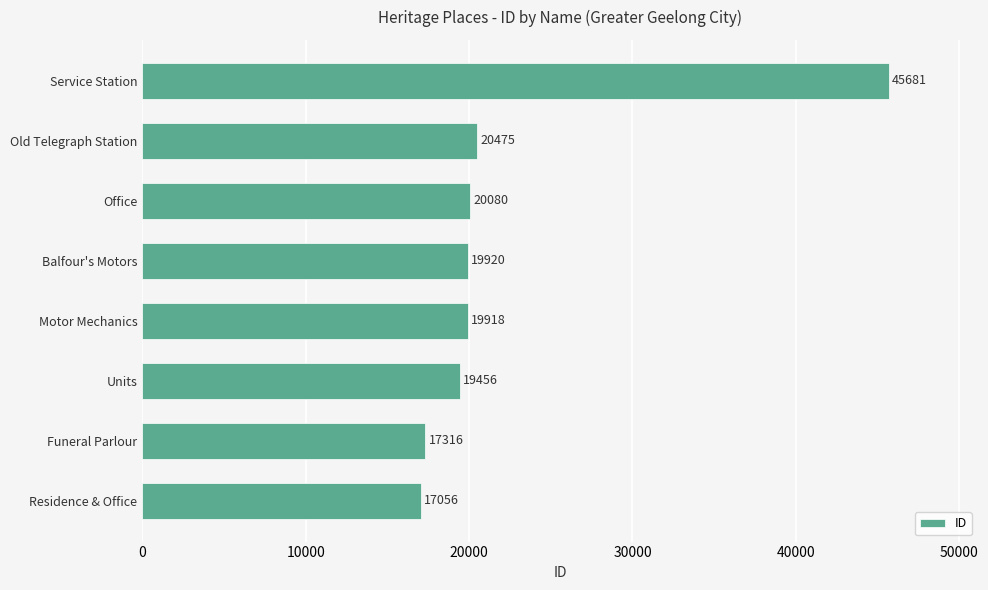

Reading bottom to top, what are all the values shown in this chart?

17056	17316	19456	19918	19920	20080	20475	45681